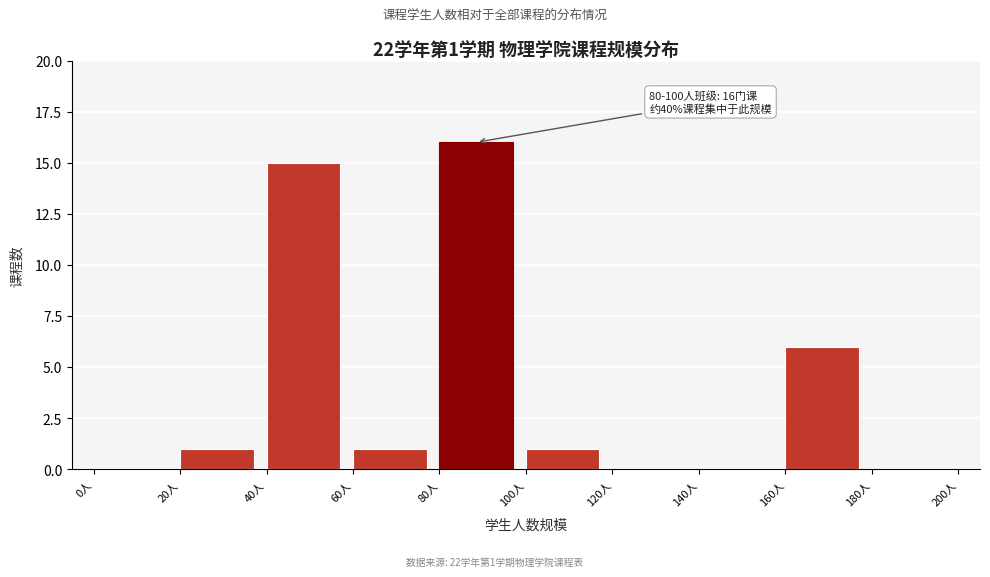

Which range on the x-axis has the tallest bar?

80 to 100